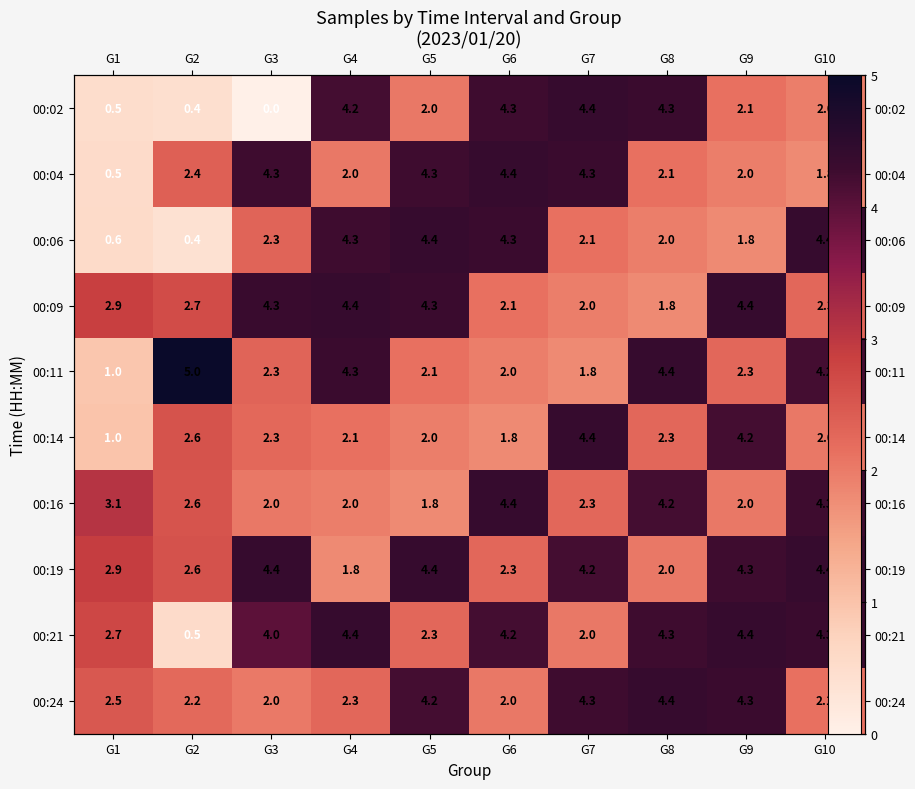

How many categories are shown in the chart?

10